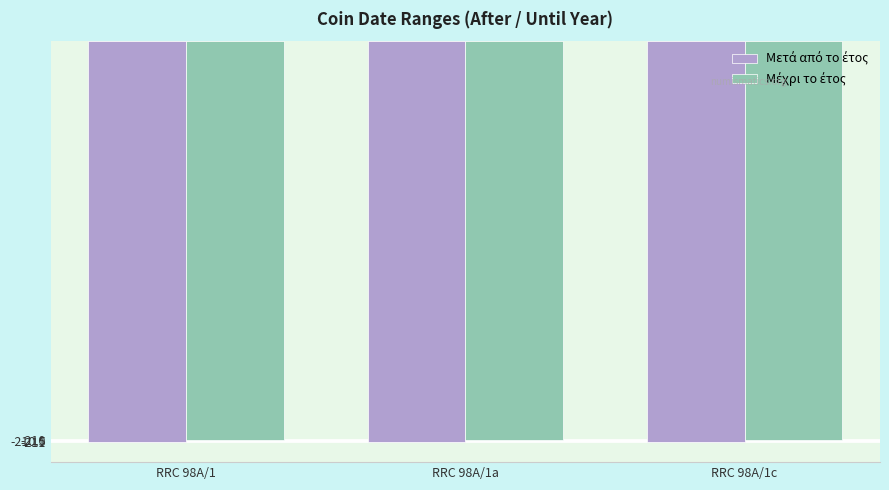

What is the total value across all series at RRC 98A/1?

-421